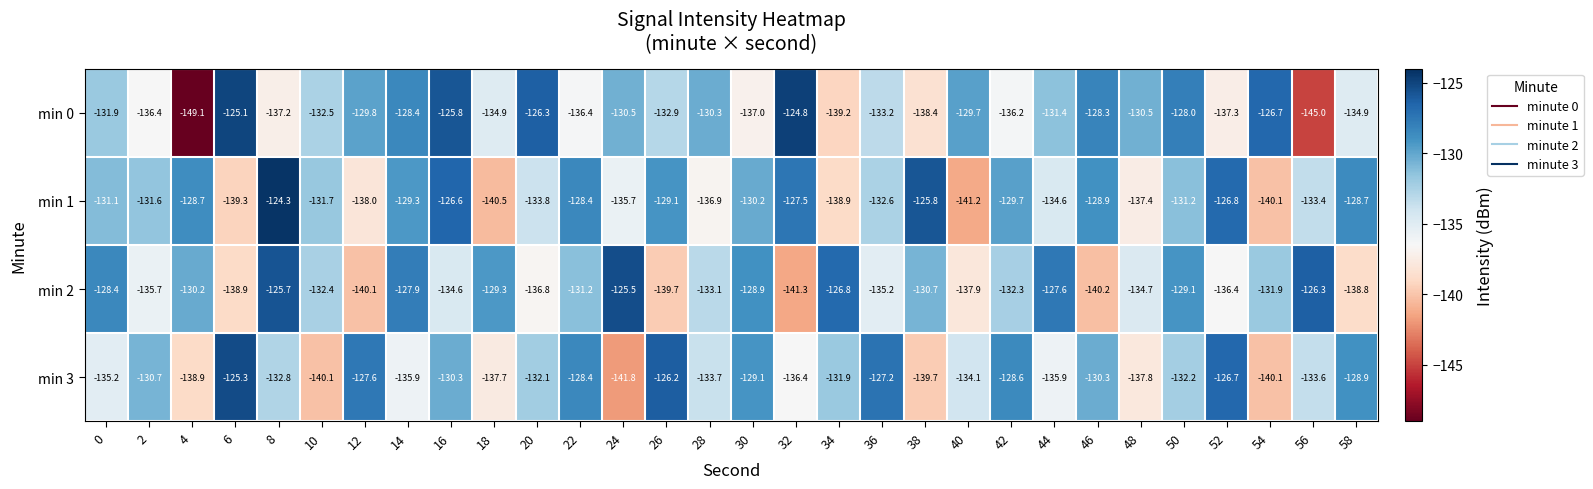

True or false: min 0 has a value of -57.2 at 50.

False